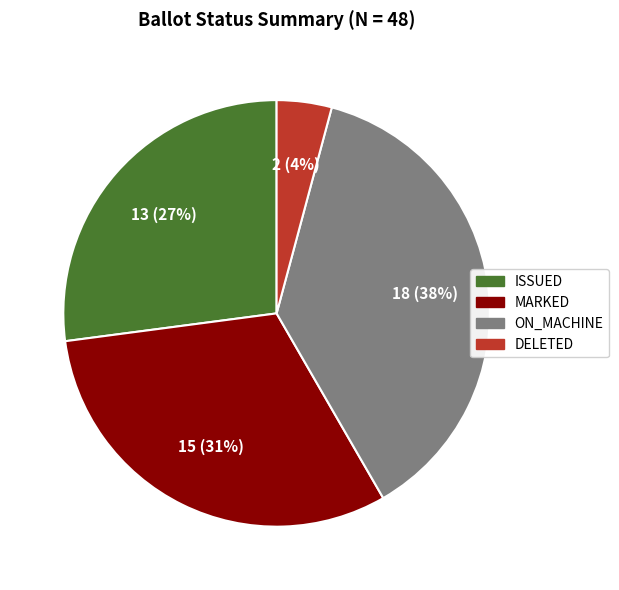

To the nearest percent, what portion does ON_MACHINE represent?

37%